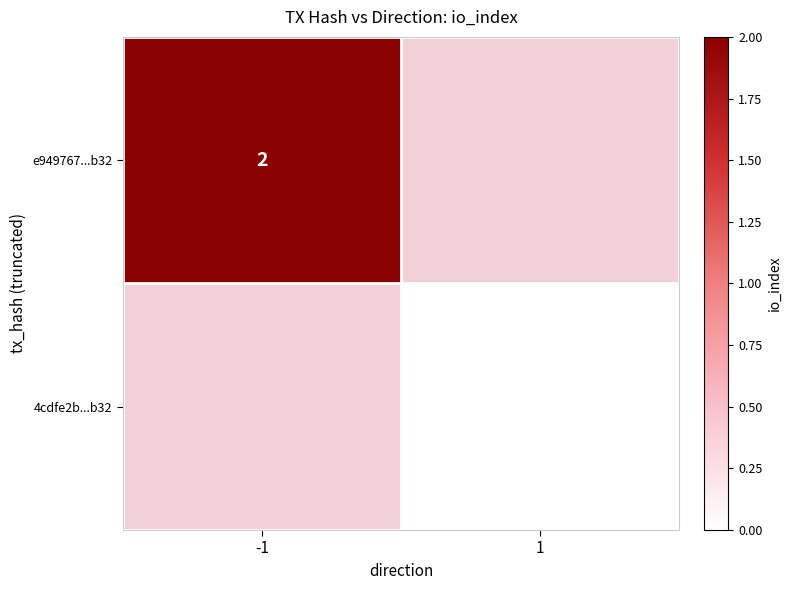

Is the value of e949767...b32 at -1 greater than the value of 4cdfe2b...b32 at 1?

Yes